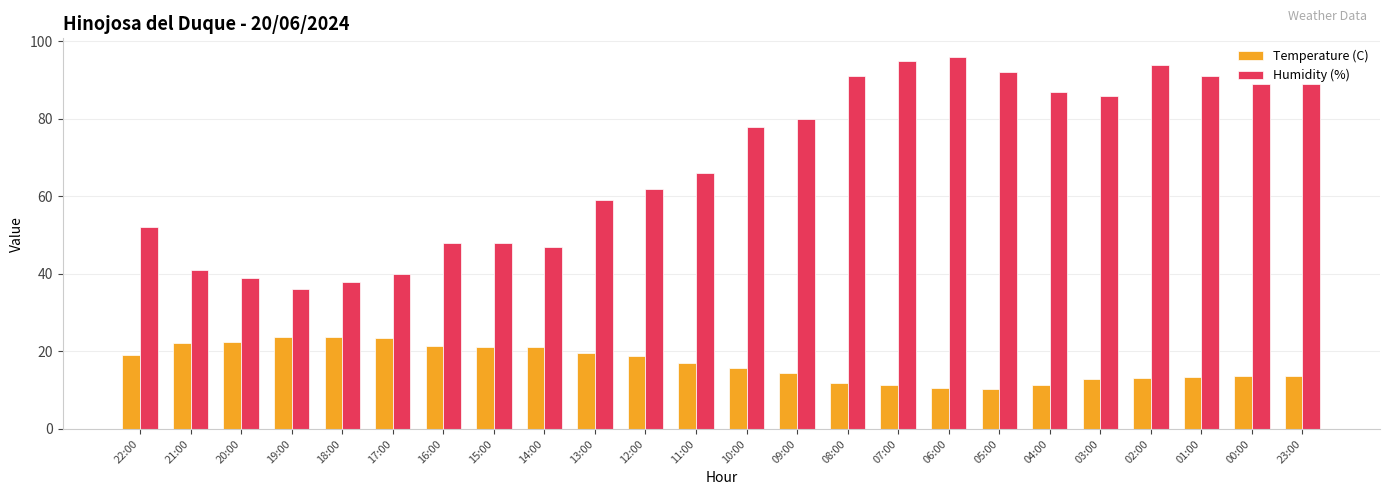

The value of Temperature (C) at 05:00 is 10.4. True or false?

True